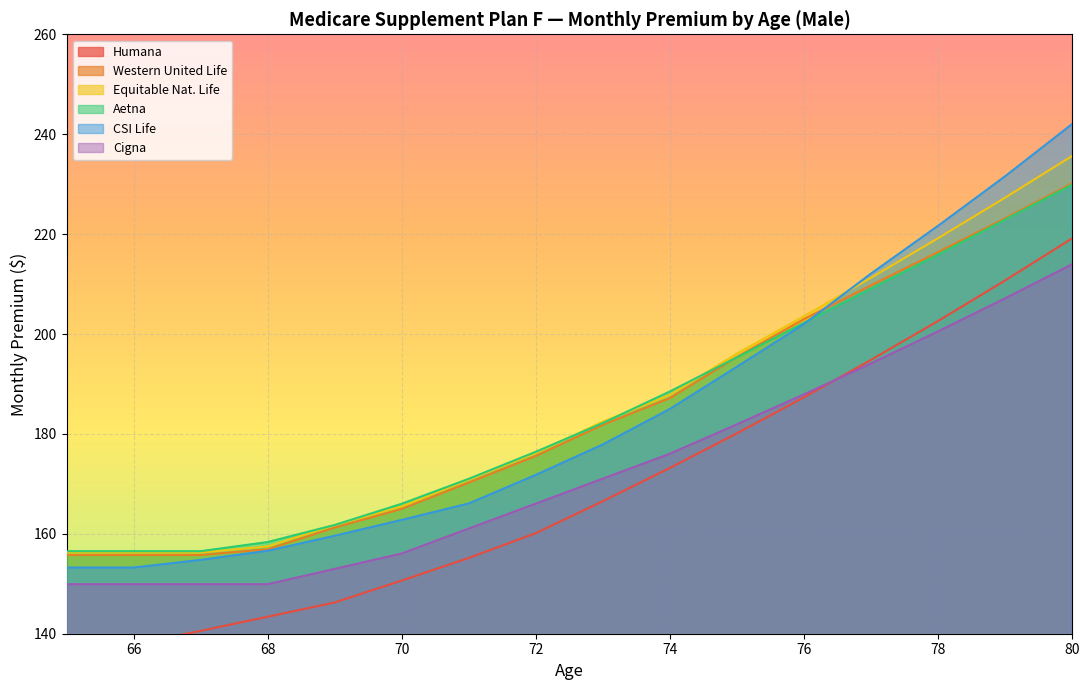

What is the sum of the Equitable Nat. Life values at 74 and 67?

344.1